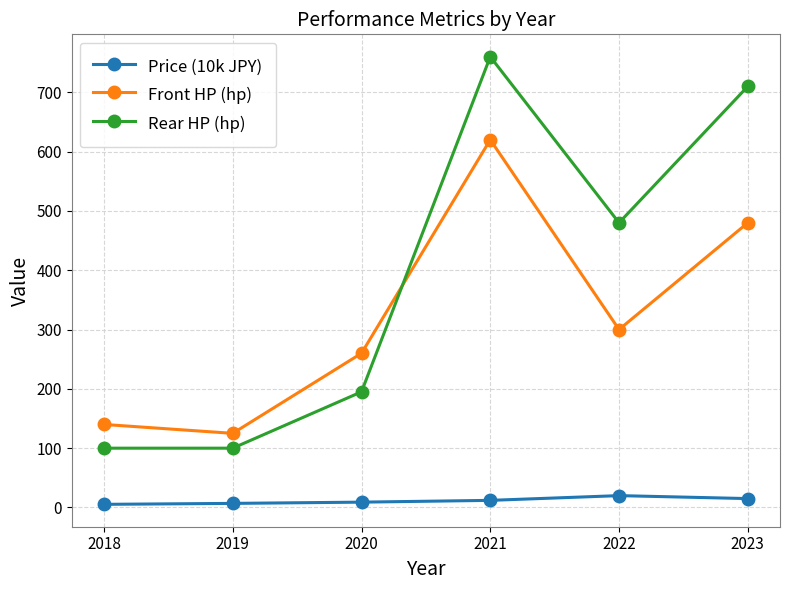

After their last crossing, which series has the higher values: Front HP (hp) or Rear HP (hp)?

Rear HP (hp)